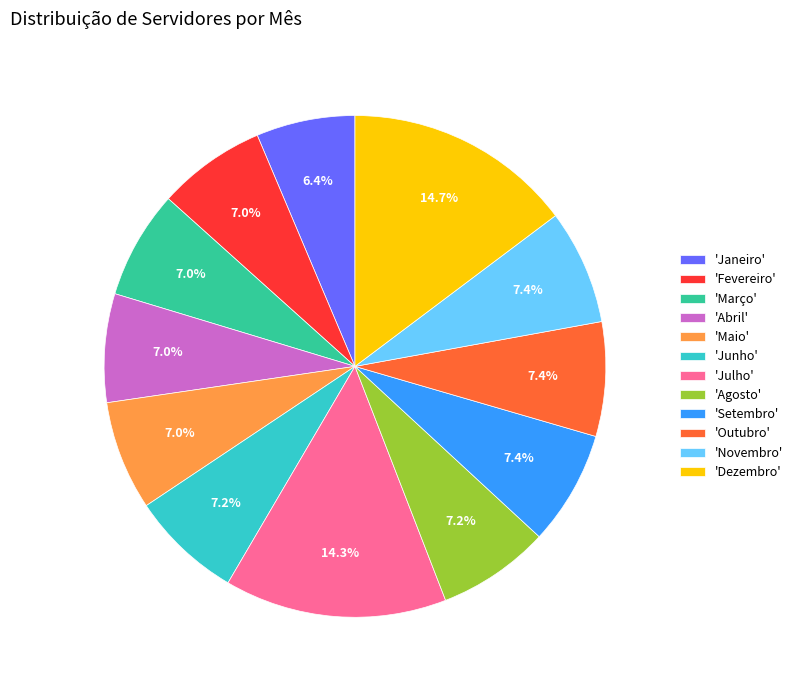

To the nearest percent, what is the average slice percentage?

8%